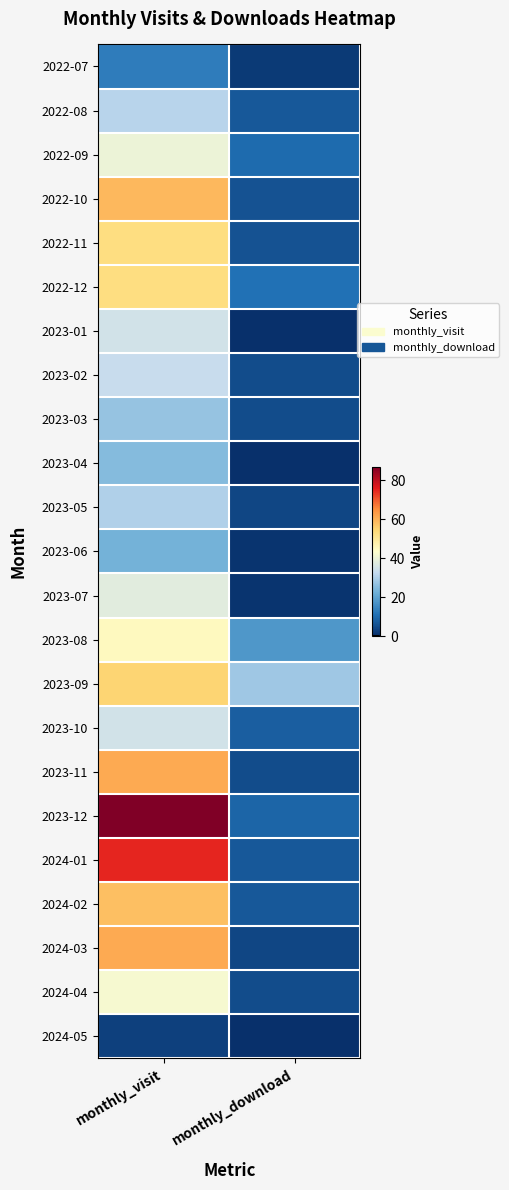

Reading left to right, transcribe all the data shown in this chart.

2022-07: monthly_visit=13	monthly_download=2
2022-08: monthly_visit=31	monthly_download=7
2022-09: monthly_visit=40	monthly_download=10
2022-10: monthly_visit=59	monthly_download=6
2022-11: monthly_visit=53	monthly_download=6
2022-12: monthly_visit=53	monthly_download=11
2023-01: monthly_visit=35	monthly_download=0
2023-02: monthly_visit=33	monthly_download=5
2023-03: monthly_visit=27	monthly_download=5
2023-04: monthly_visit=25	monthly_download=0
2023-05: monthly_visit=30	monthly_download=4
2023-06: monthly_visit=23	monthly_download=1
2023-07: monthly_visit=38	monthly_download=1
2023-08: monthly_visit=45	monthly_download=18
2023-09: monthly_visit=55	monthly_download=28
2023-10: monthly_visit=35	monthly_download=8
2023-11: monthly_visit=61	monthly_download=5
2023-12: monthly_visit=87	monthly_download=9
2024-01: monthly_visit=75	monthly_download=7
2024-02: monthly_visit=58	monthly_download=7
2024-03: monthly_visit=61	monthly_download=4
2024-04: monthly_visit=42	monthly_download=5
2024-05: monthly_visit=3	monthly_download=0